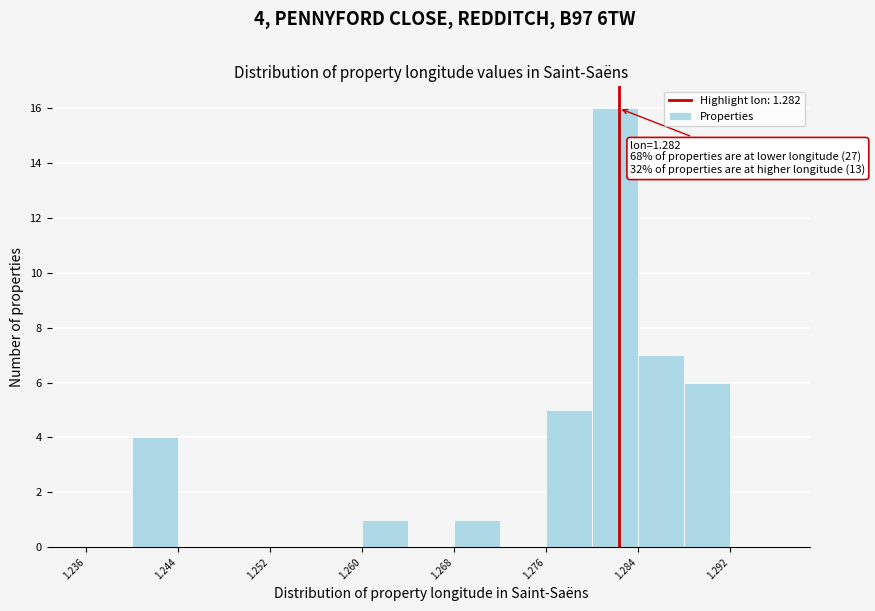

Over which range of the x-axis is the bar tallest?

1.280 to 1.284